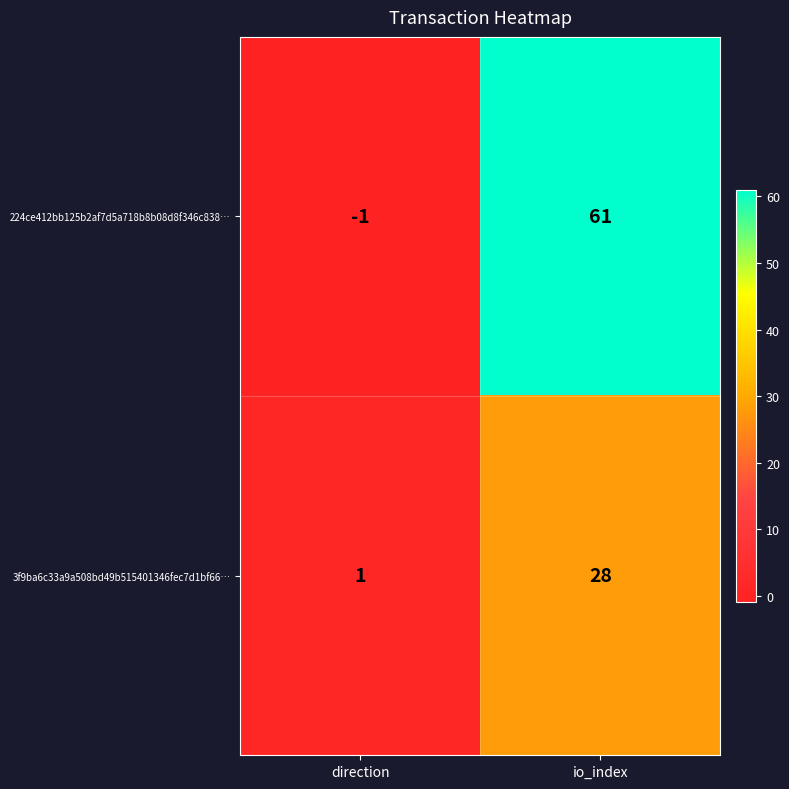

The 224ce412bb125b2af7d5a718b8b08d8f346c838… series shows 61 at io_index. True or false?

True